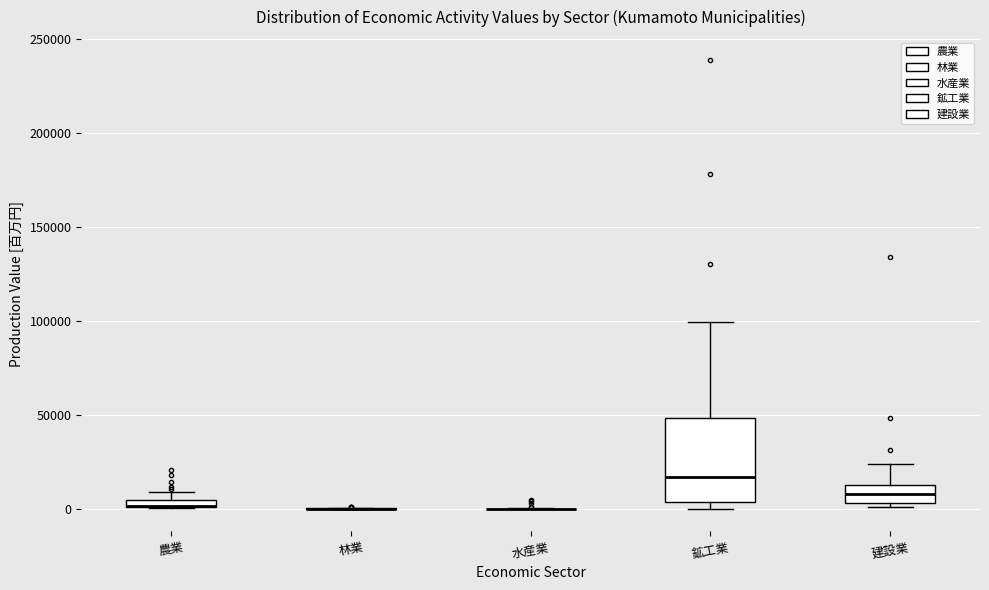

Which box is the tallest, from its lower edge to its upper edge?

鉱工業